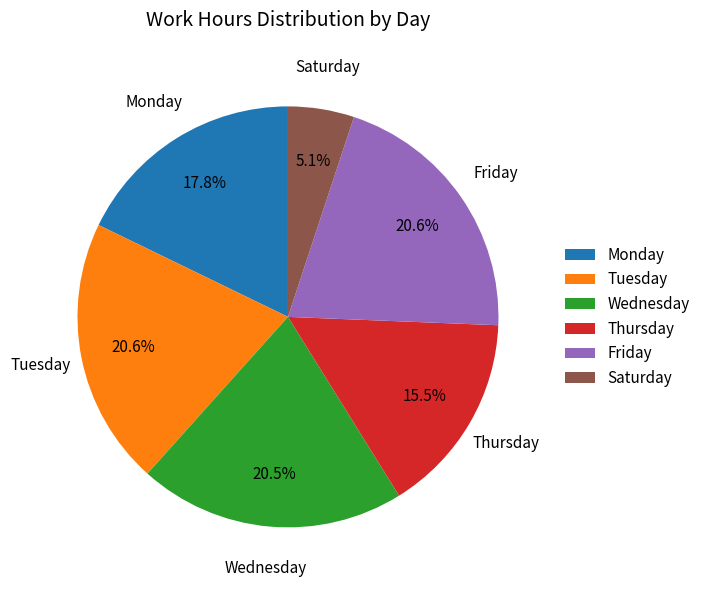

Which slice is the smallest?

Saturday